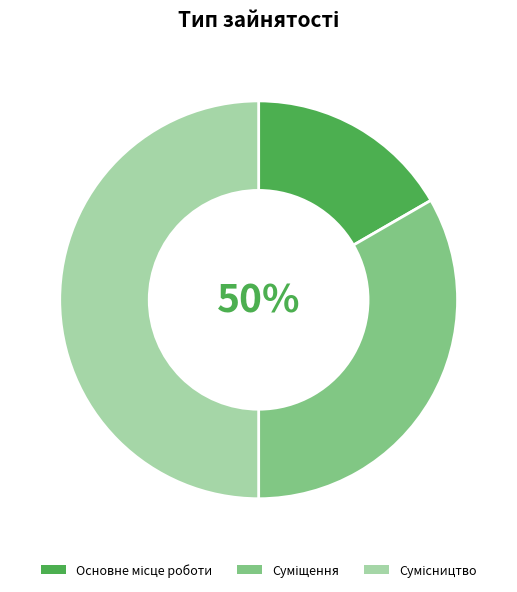

To the nearest percent, what portion does Основне місце роботи represent?

17%